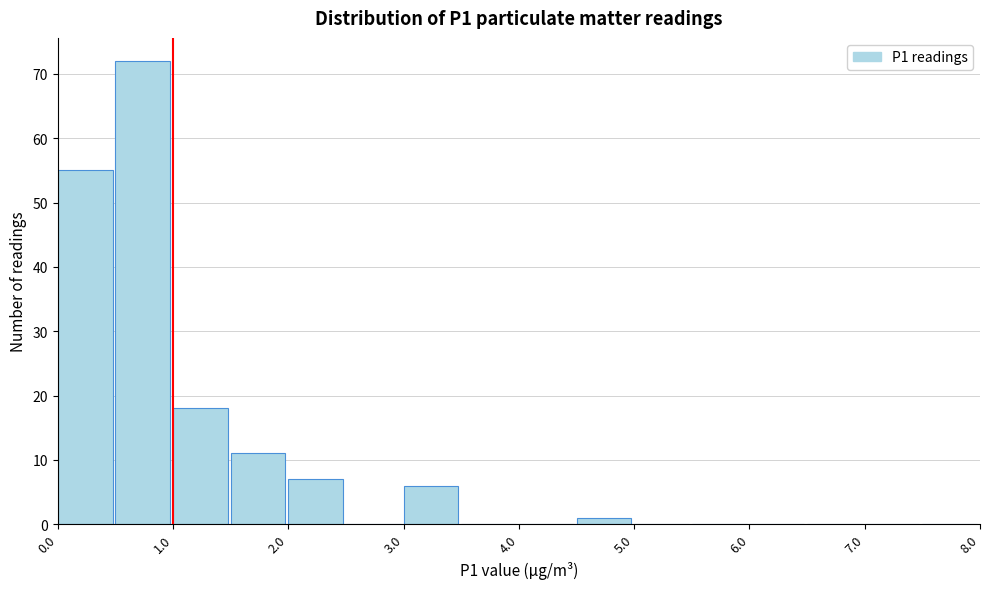

Over which range of the x-axis is the bar tallest?

0.5 to 1.0